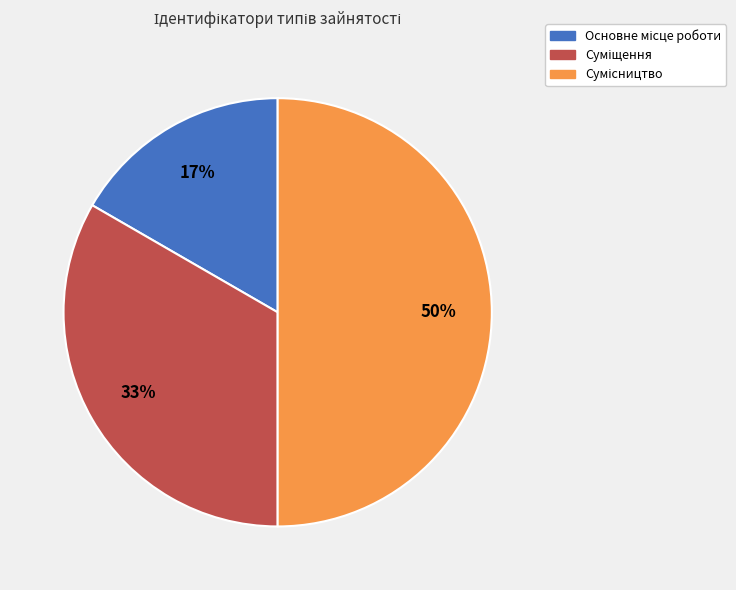

To the nearest percent, what is the average slice percentage?

33%